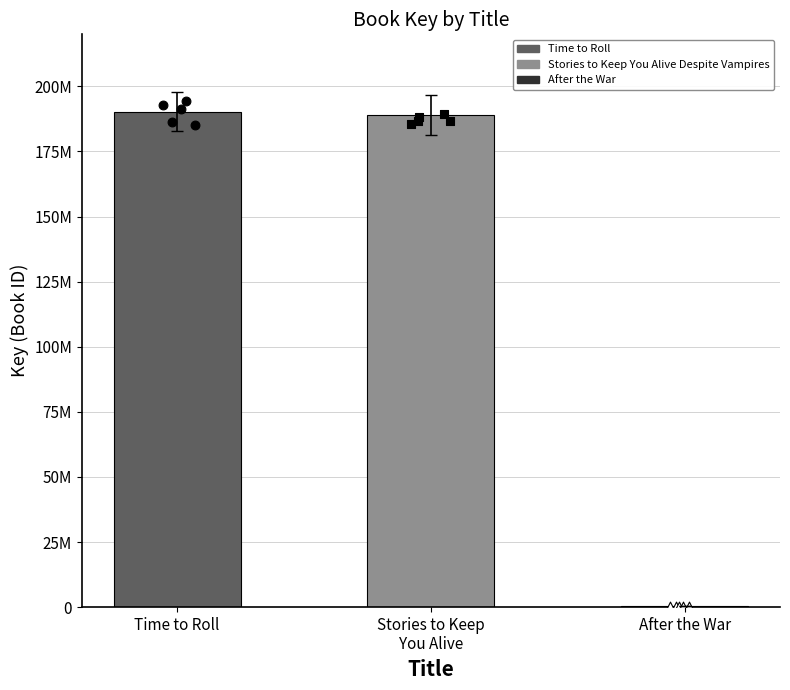

Which has a higher value, Stories to Keep You Alive or Time to Roll?

Time to Roll